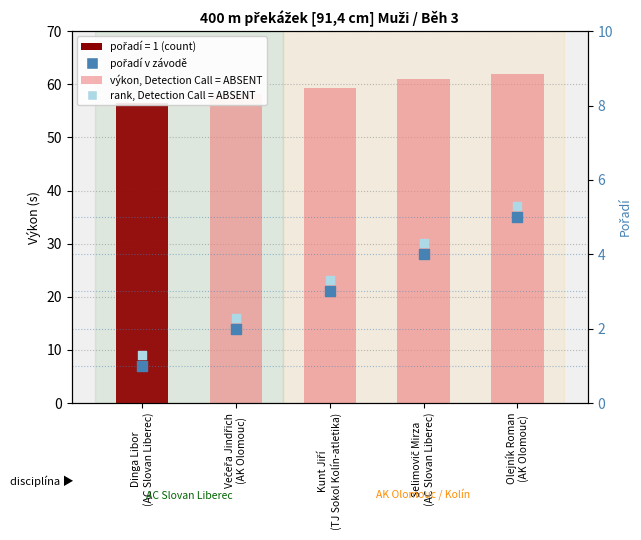

At how many categories does at least one series exceed 52?

5